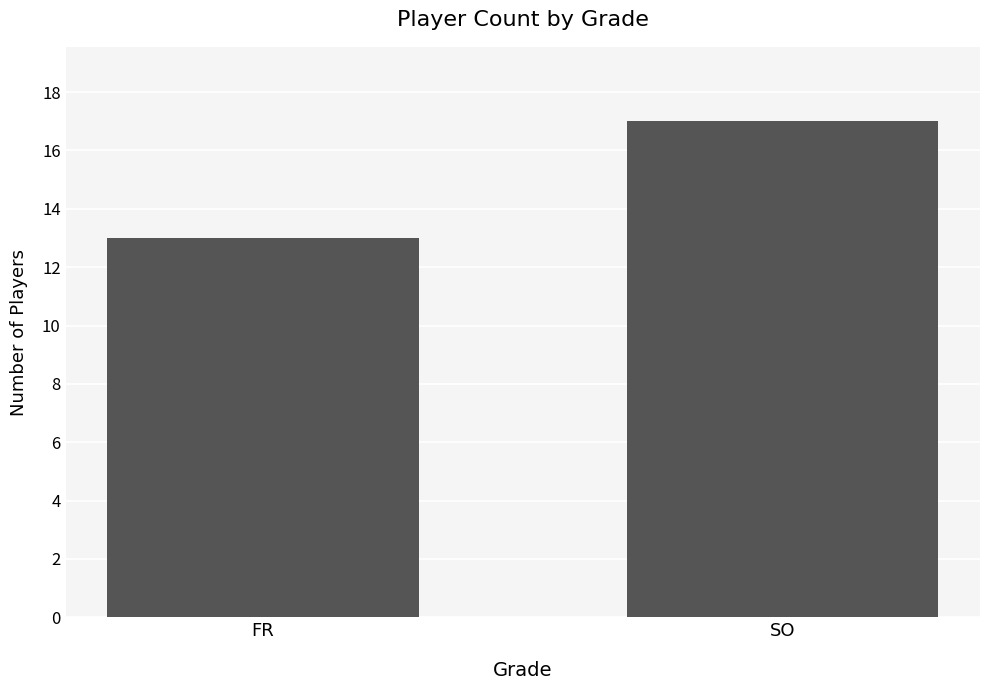

At which category does the chart reach its peak across all series?

SO